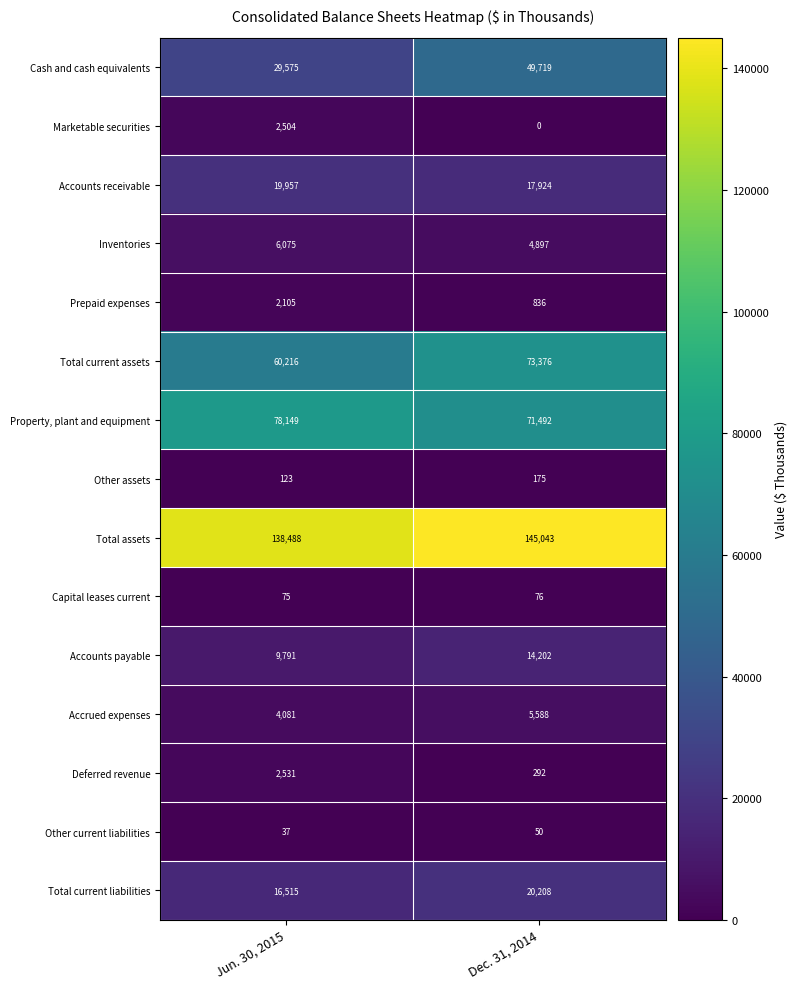

What is the average value of the Deferred revenue series?

1412